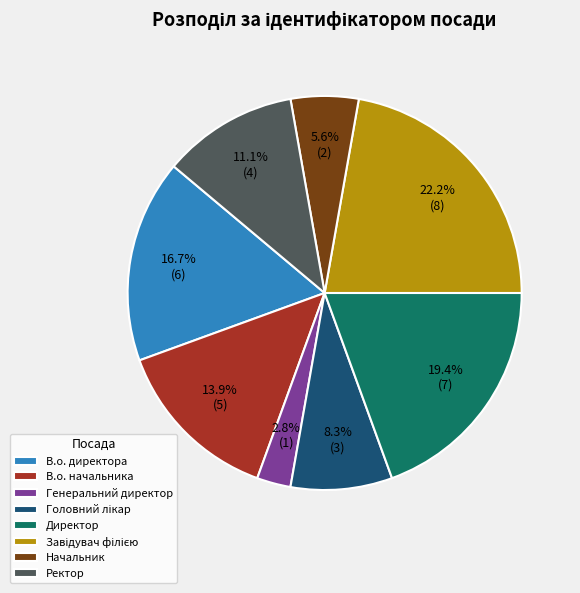

What portion of the pie excludes В.о. директора?

83.3%